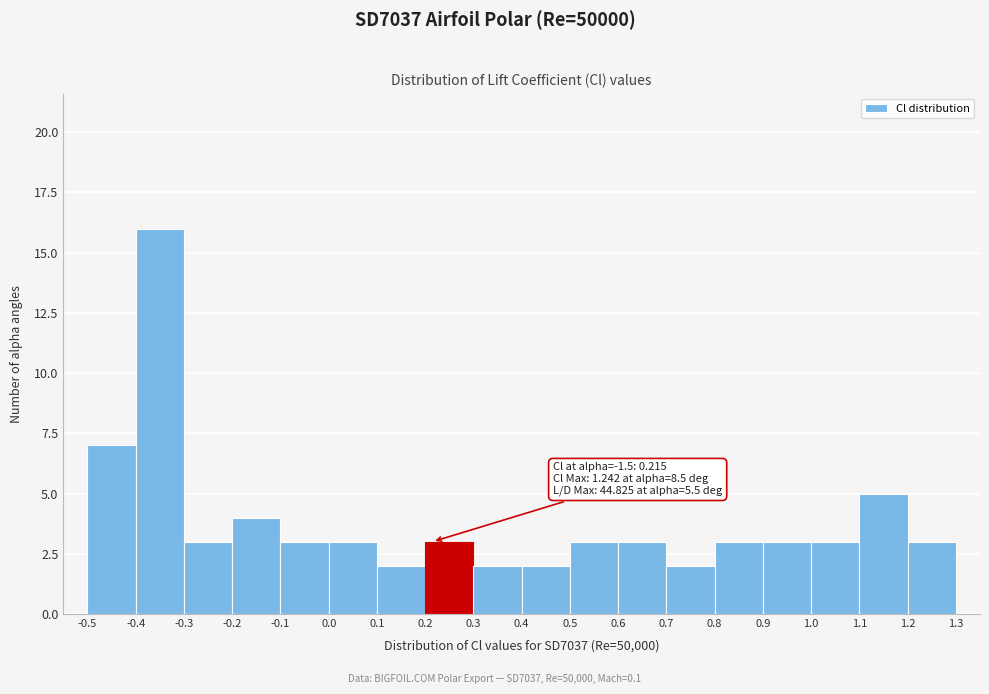

Which range on the x-axis has the tallest bar?

-0.4 to -0.3